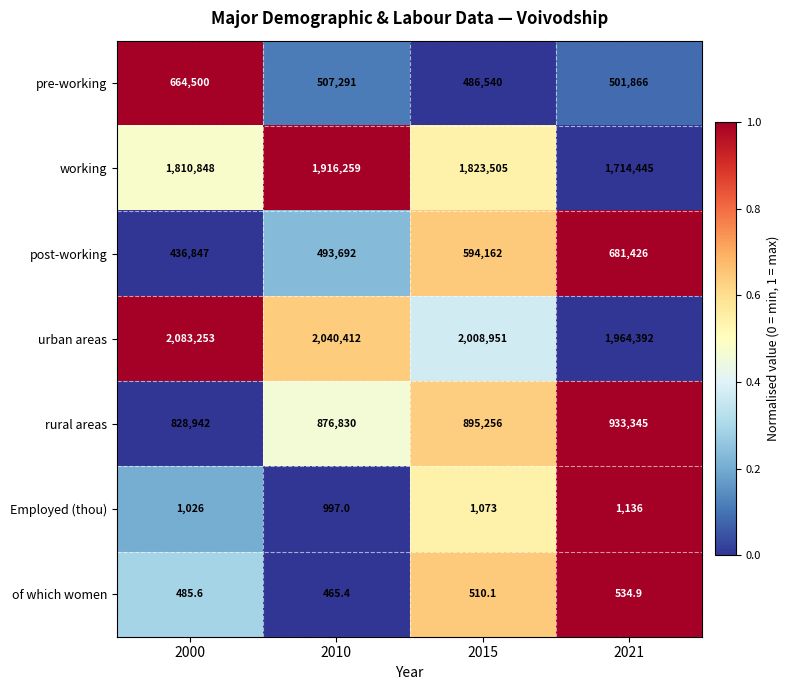

What is the total value across all series at 2015?

5809997.1